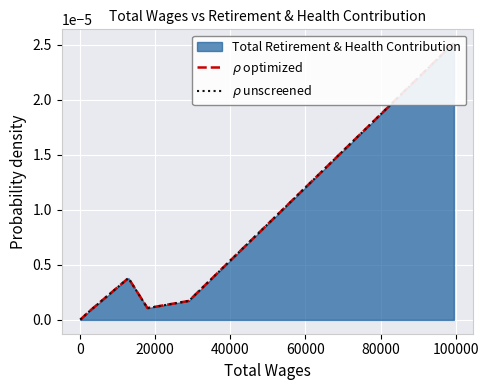

True or false: $\rho$ unscreened has more than 0 interior local peaks.

True